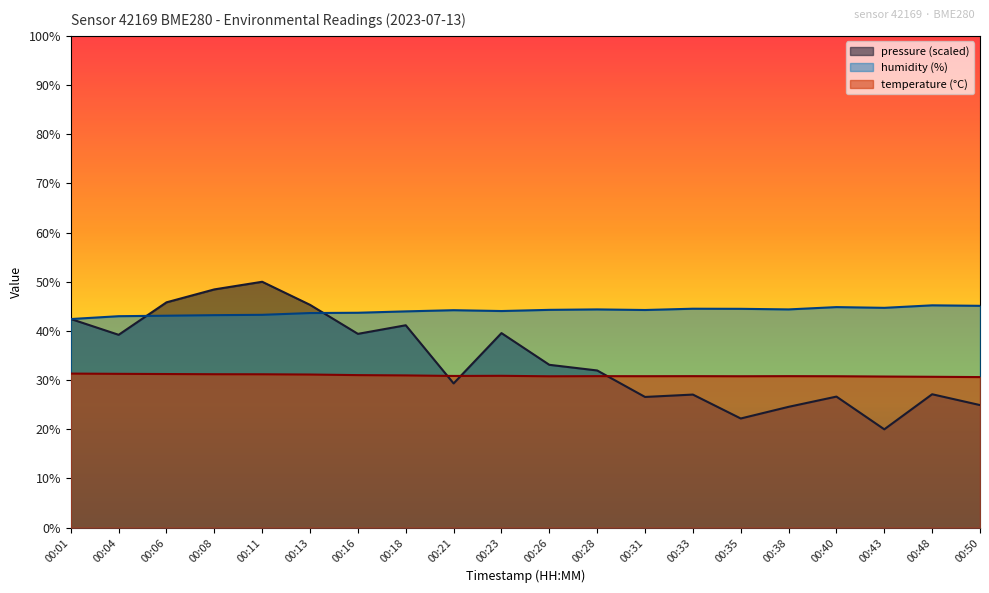

Which series has the largest range (max minus min)?

pressure (scaled)